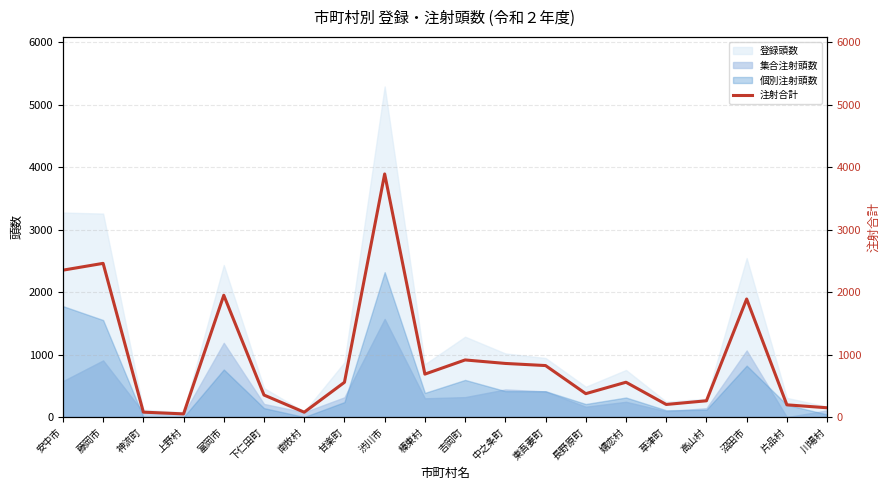

The chart shows a value of 353 at 下仁田町. True or false?

True